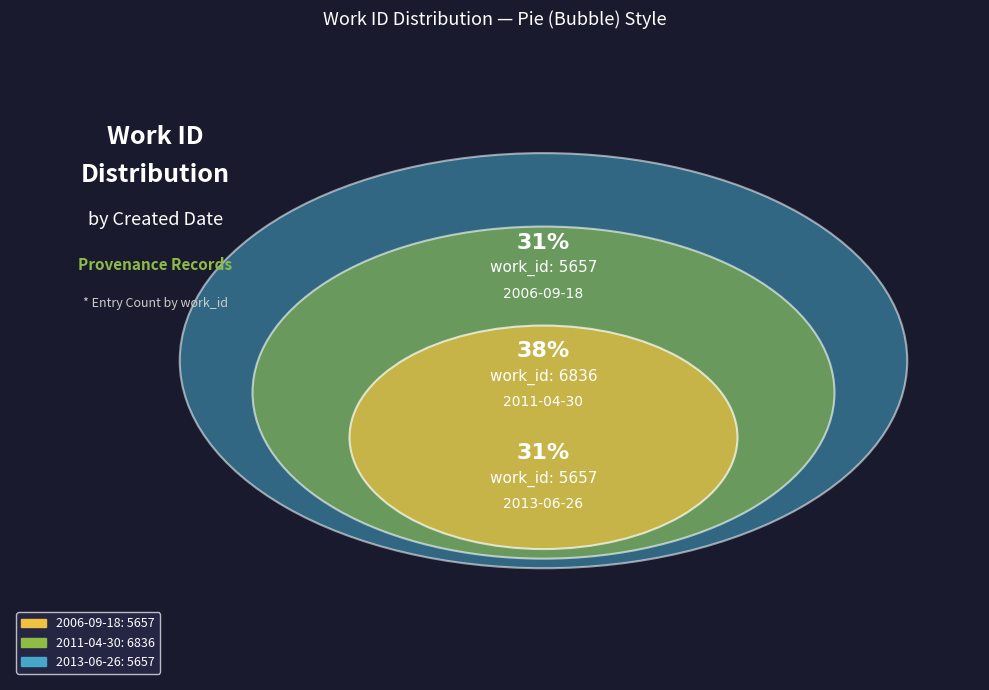

To the nearest percent, what is the difference between the largest and smallest slice percentages?

6%